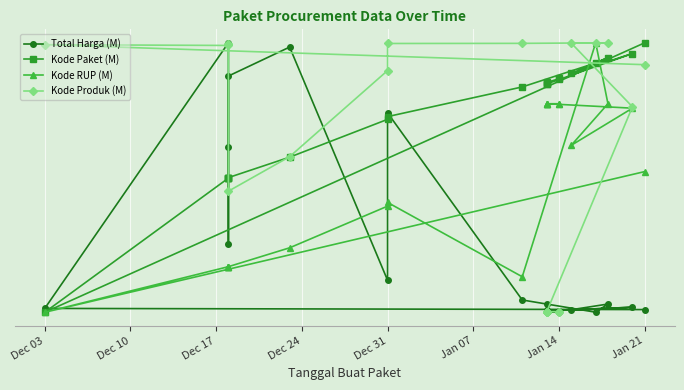

Which series has the largest range (max minus min)?

Total Harga (M)